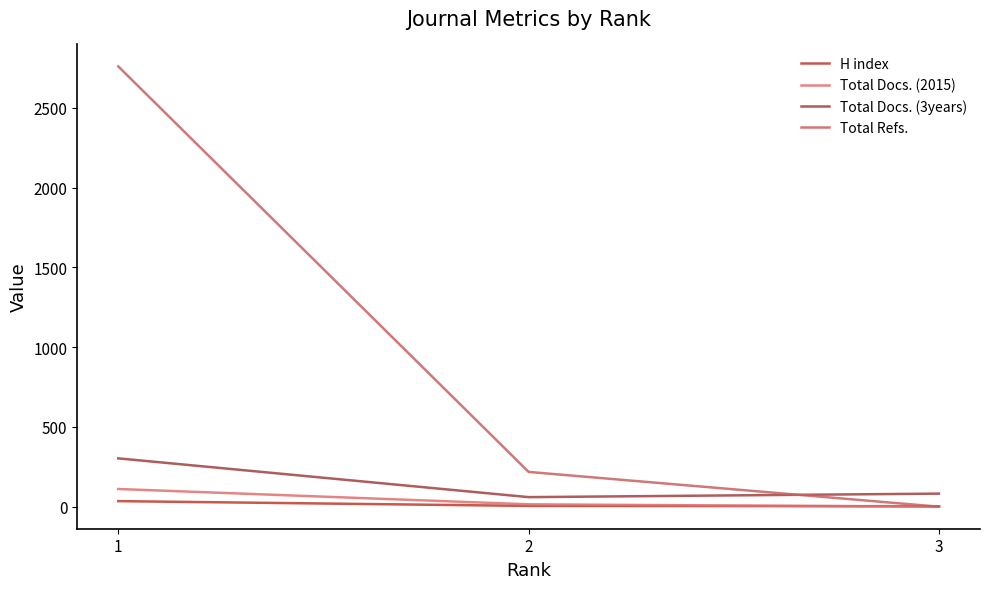

How many lines are shown in the chart?

4